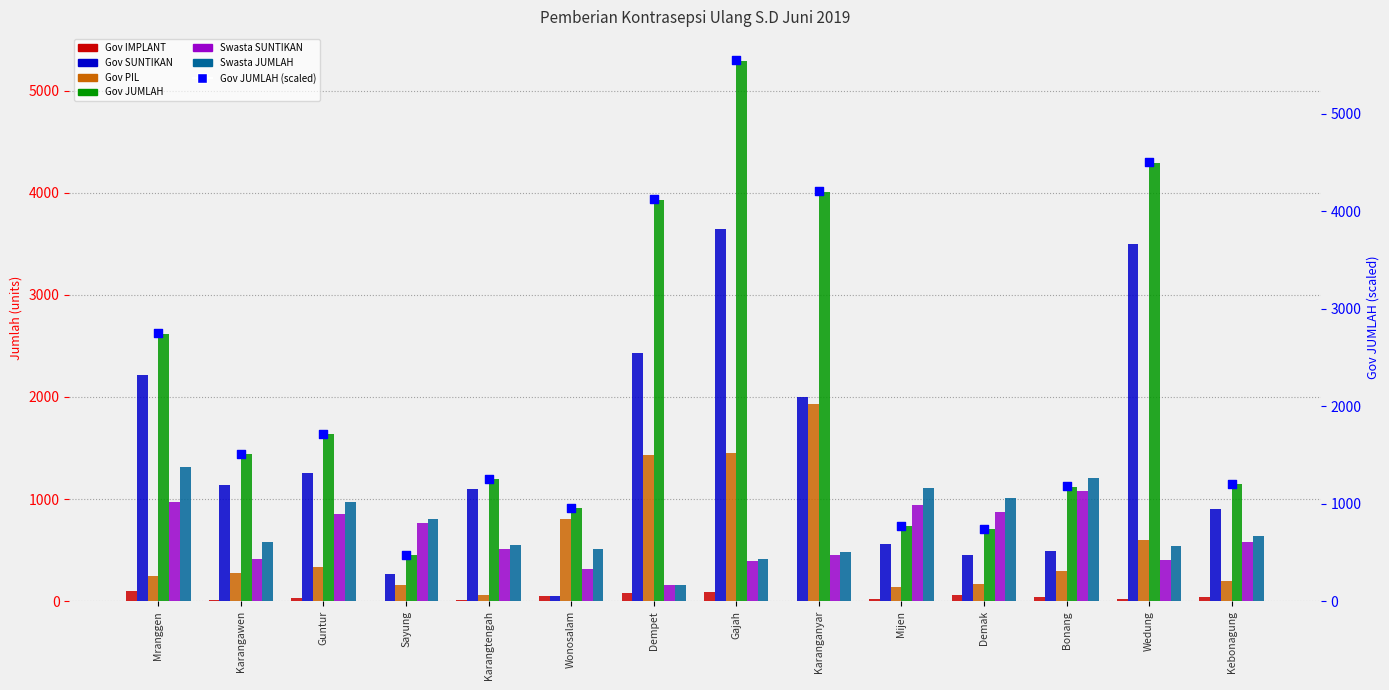

At how many categories does at least one series exceed 4330?

1